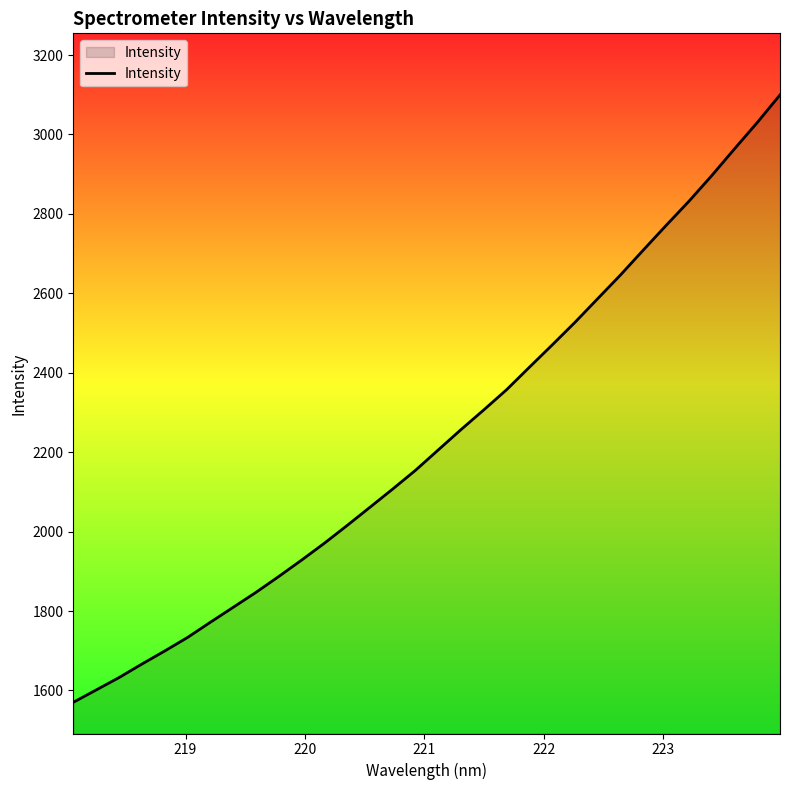

What is the difference between the maximum and minimum values?

1529.6